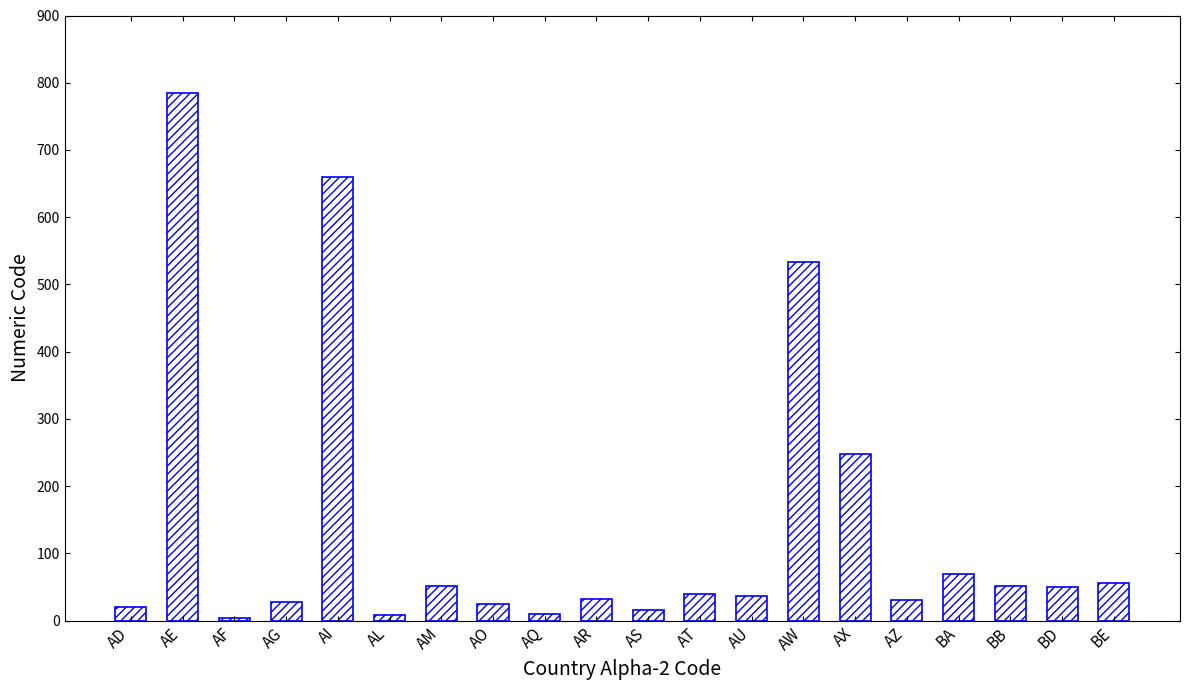

What is the maximum value shown in the chart?

784